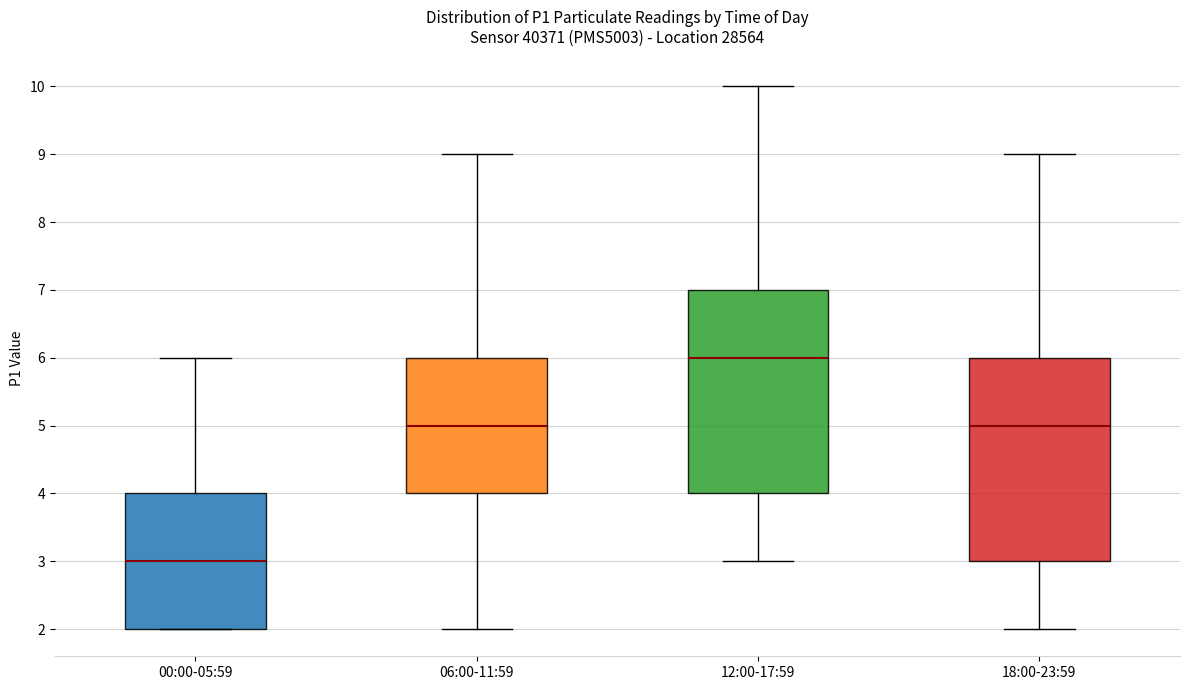

Reading left to right, read every box against the y-axis: the position of its median line, the range the box covers, and the ends of its whiskers. The values are not printed on the chart, so give them approximately, as read against the axis.

00:00-05:59: median 3, box 2 to 4, whiskers 2 to 6
06:00-11:59: median 5, box 4 to 6, whiskers 2 to 9
12:00-17:59: median 6, box 4 to 7, whiskers 3 to 10
18:00-23:59: median 5, box 3 to 6, whiskers 2 to 9